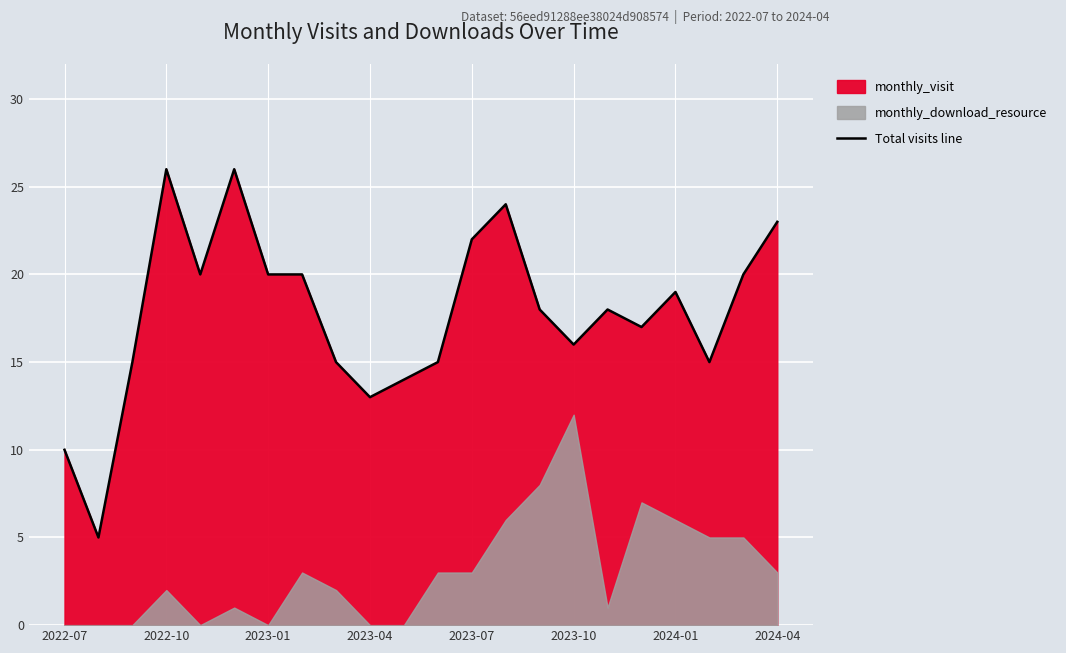

What is the maximum value shown in the chart?

26